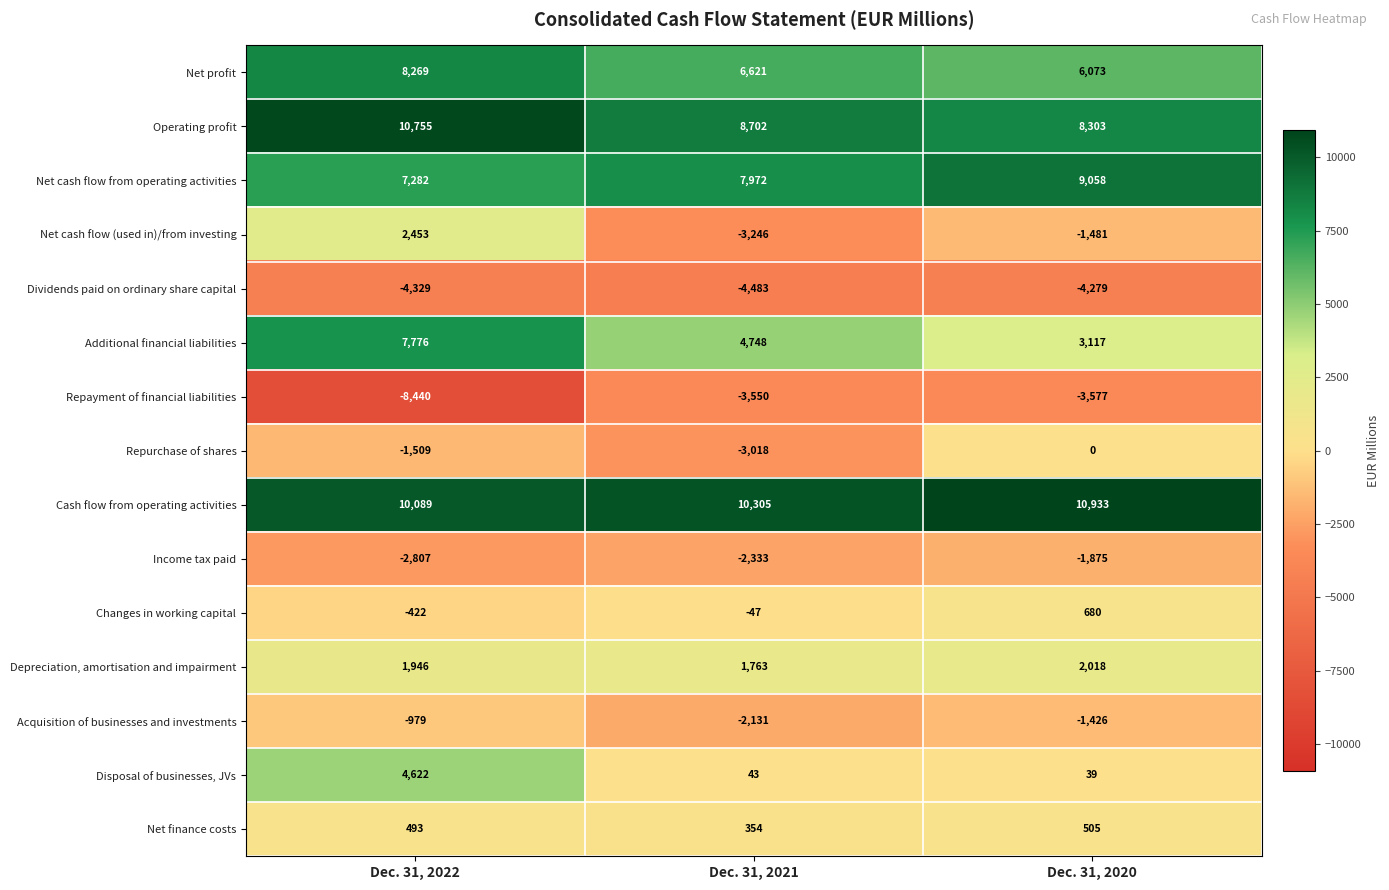

Between Dec. 31, 2022 and Dec. 31, 2021, which series saw the biggest shift?

Net cash flow (used in)/from investing